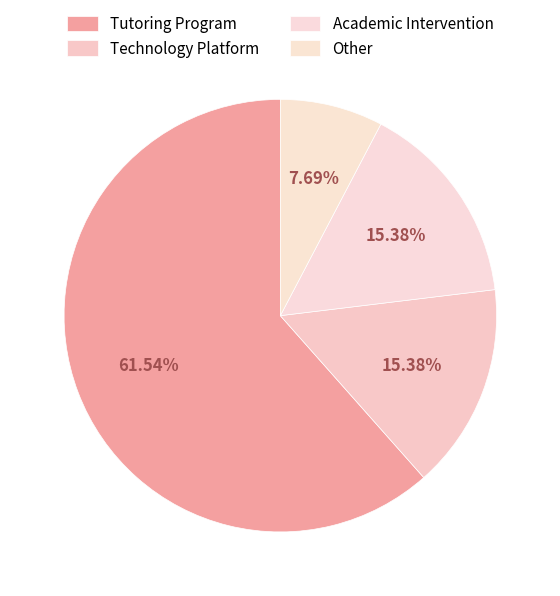

Count the number of slices in the pie.

4